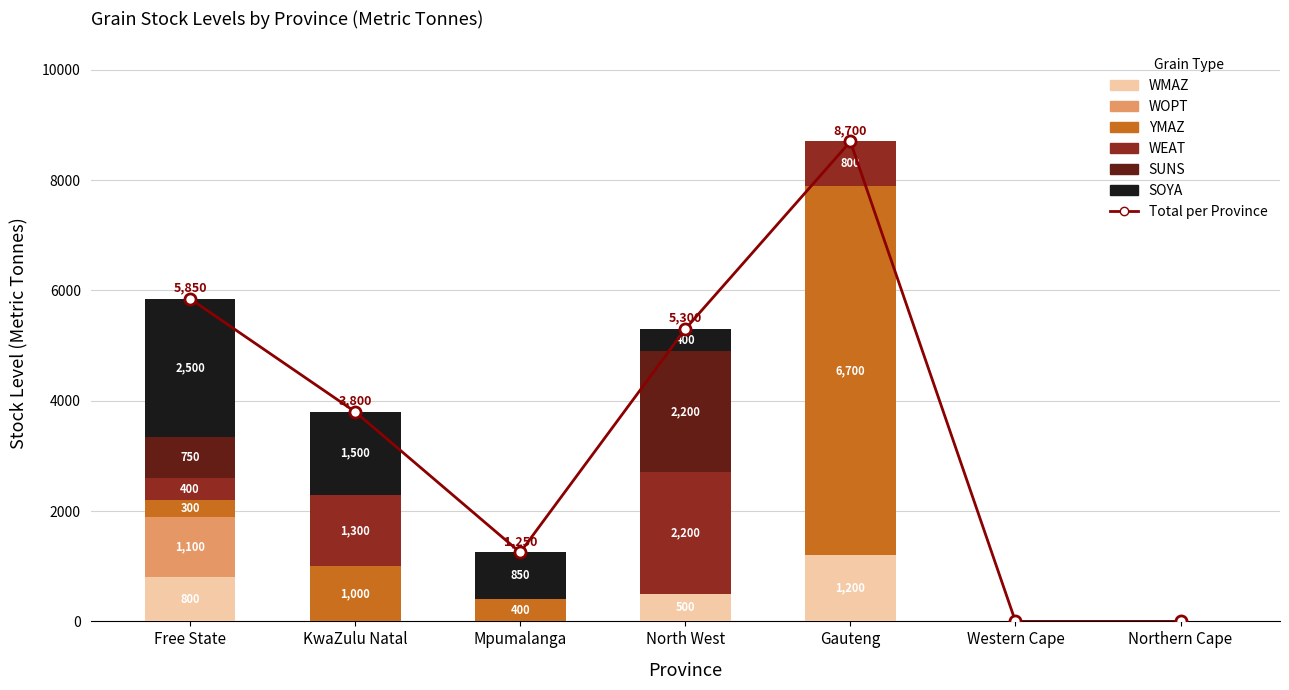

How many bars are there in each group?

6